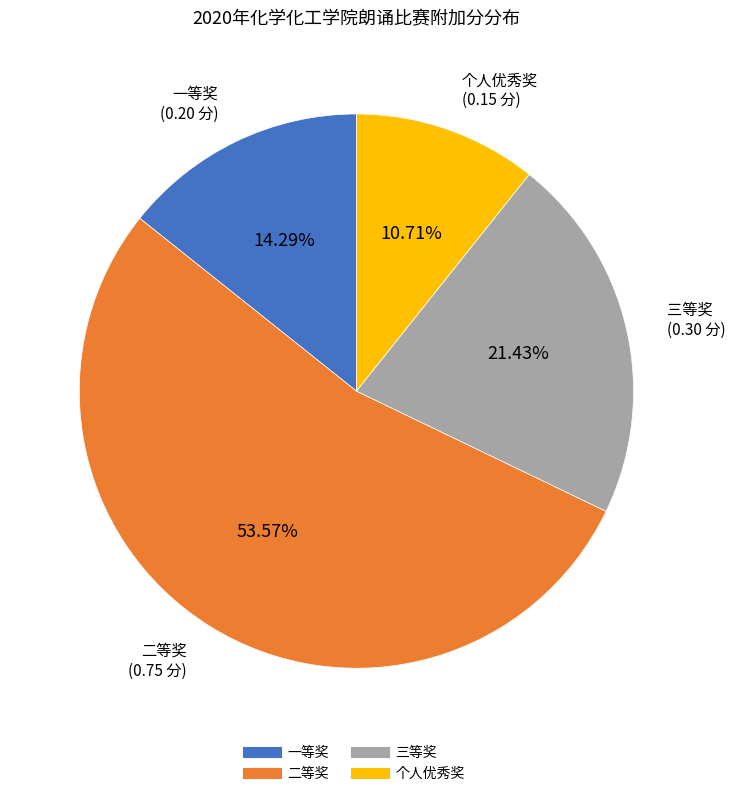

The 二等奖 slice represents 64% of the pie. True or false?

False